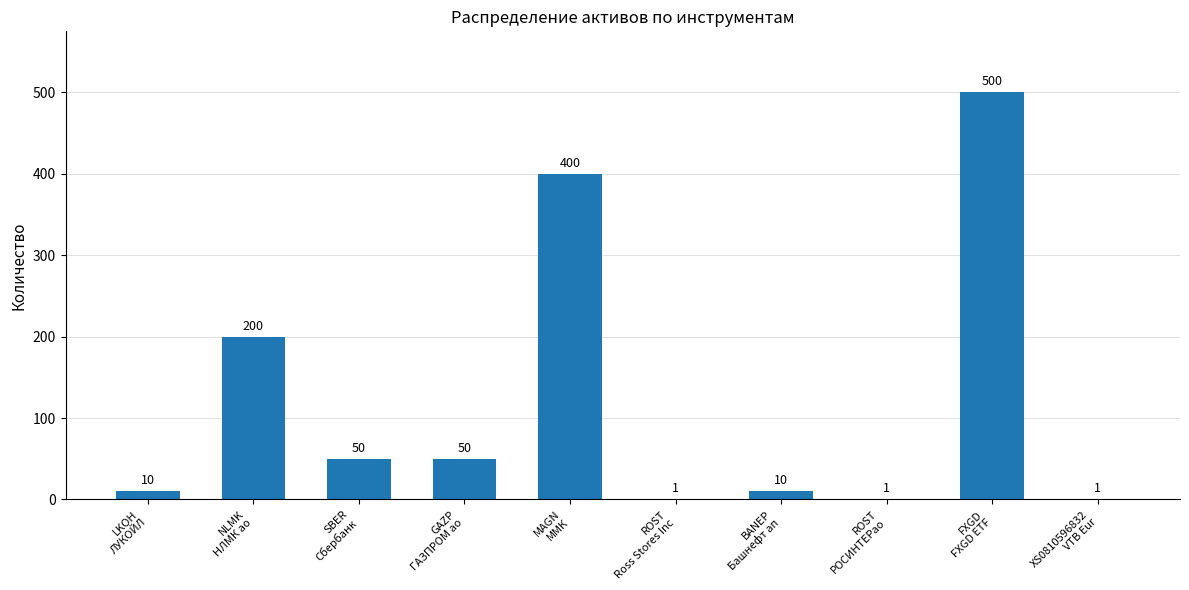

The chart shows a value of 50 at GAZP
ГАЗПРОМ ао. True or false?

True